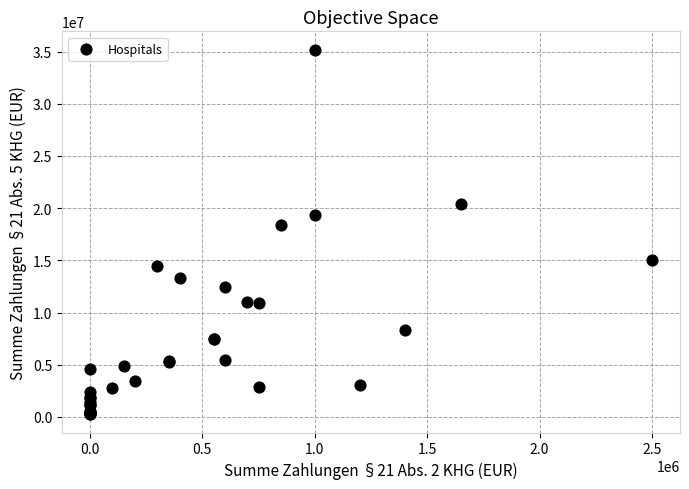

What Y value in the scatter plot is closest to 17722071?

18402814.4